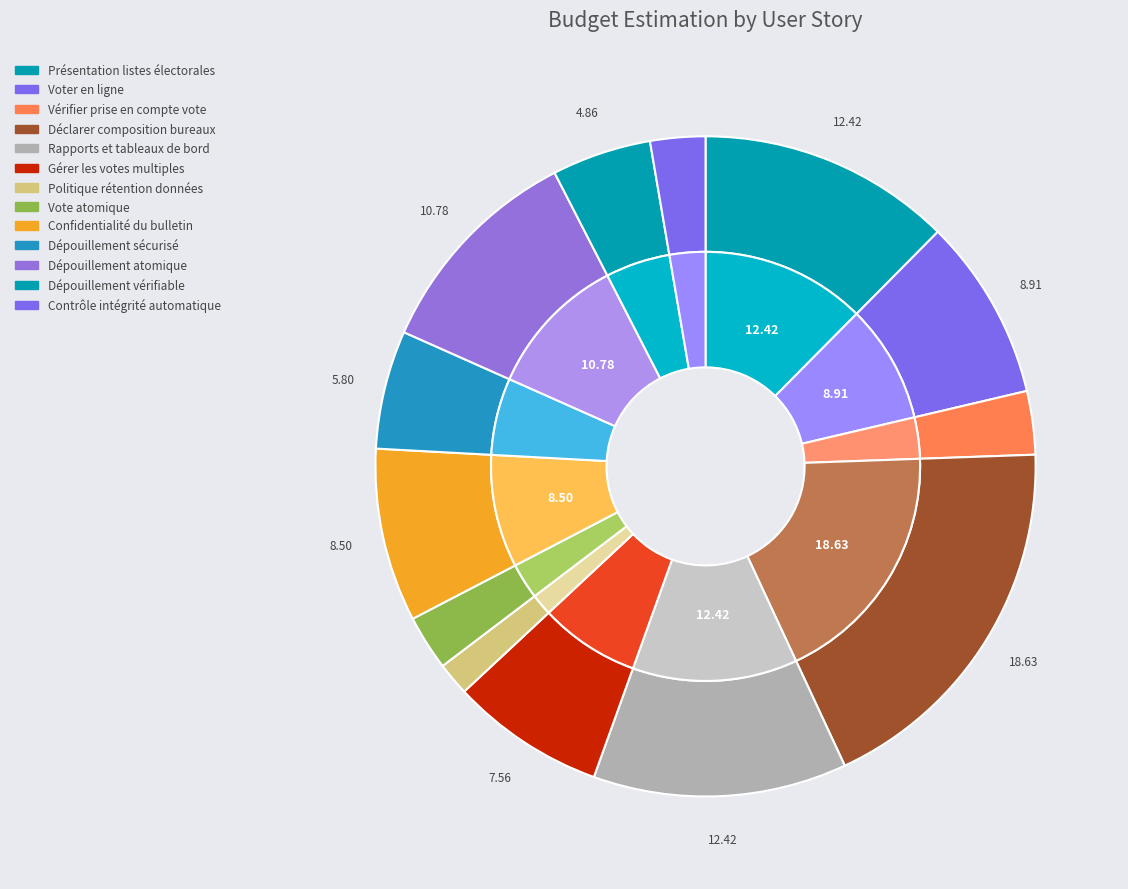

Is there any slice that represents more than half of the pie?

No